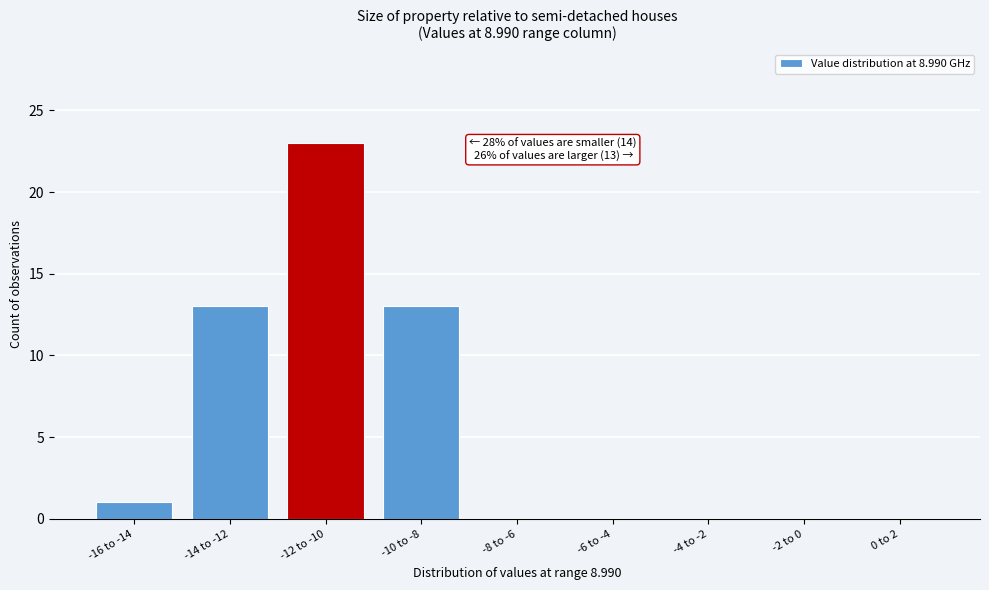

Reading left to right, list all the values displayed in this chart.

-16 to -14=1	-14 to -12=13	-12 to -10=23	-10 to -8=13	-8 to -6=0	-6 to -4=0	-4 to -2=0	-2 to 0=0	0 to 2=0